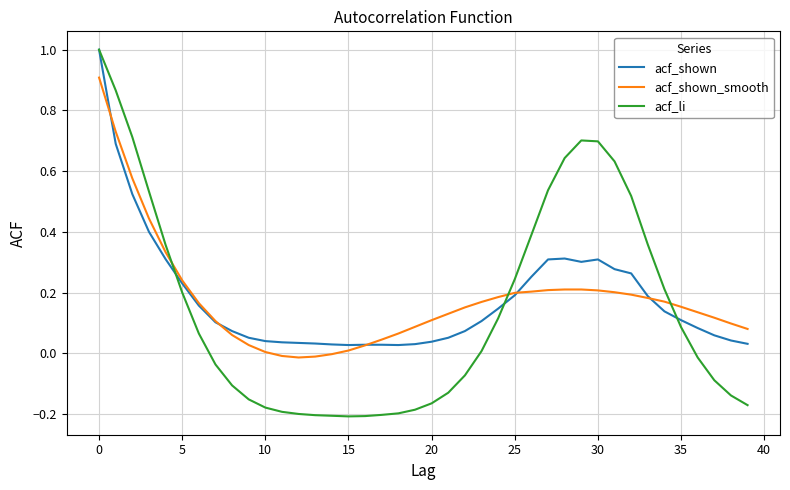

What is the highest value of the acf_shown series?

1.0